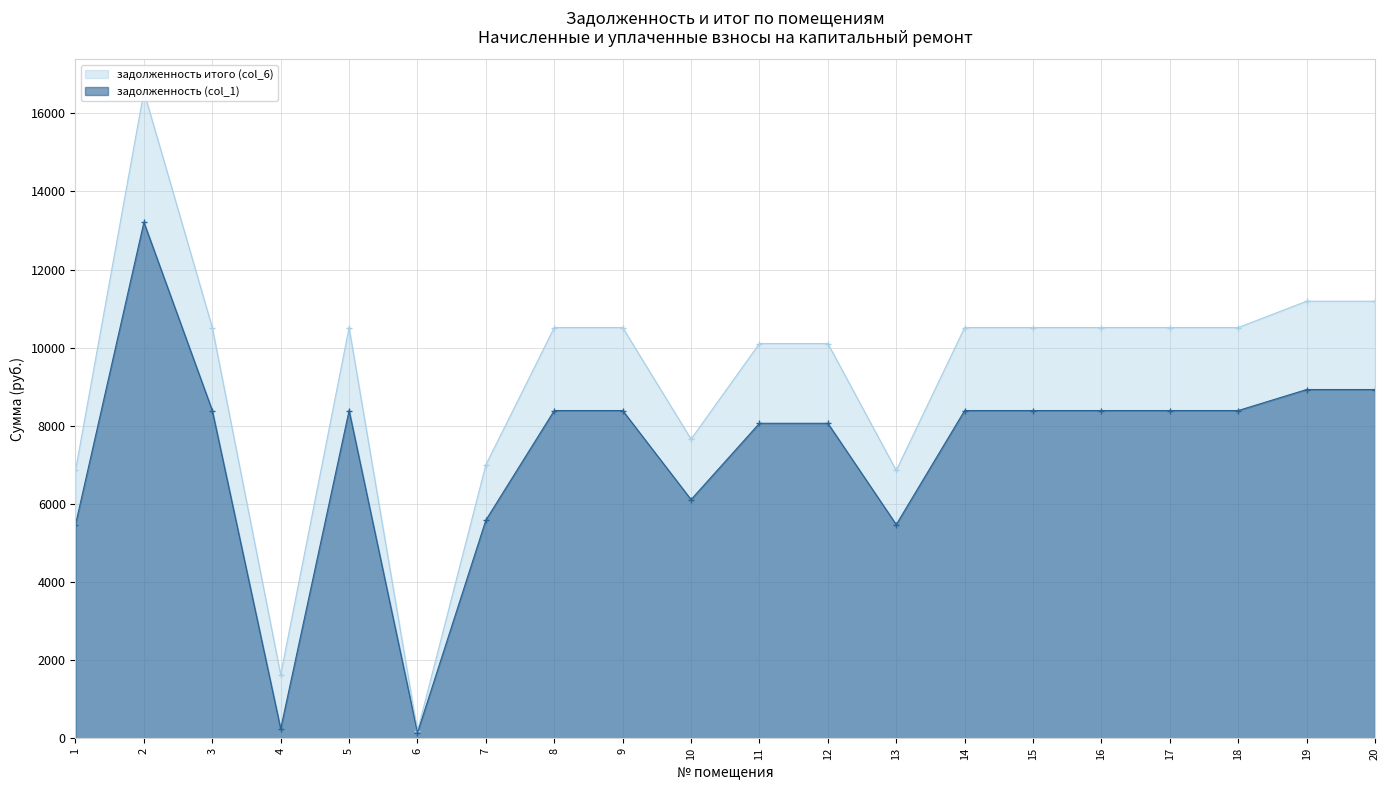

Rank the series by their average value, from lowest to highest.

задолженность (col_1), задолженность итого (col_6)